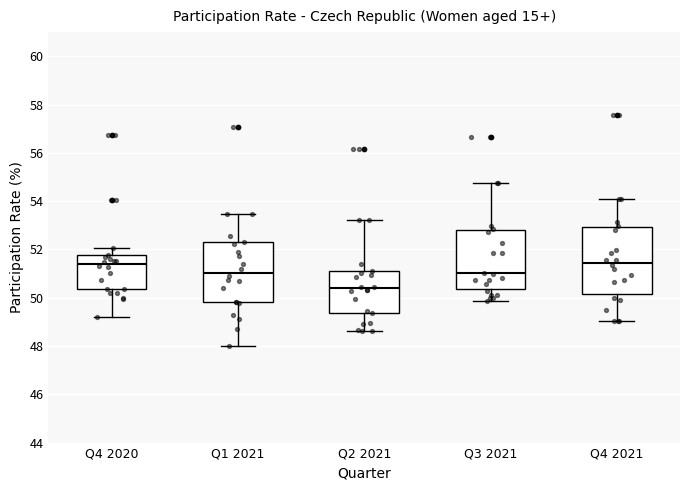

Reading left to right, transcribe this box plot: for each box, give where its median line is, the range the box spans, and where its two whiskers end, as read against the y-axis. The values are not printed on the chart, so give them approximately, as read against the axis.

Q4 2020: median 51.4, box 50.4 to 51.8, whiskers 49.2 to 52.0
Q1 2021: median 51.0, box 49.8 to 52.2, whiskers 48.0 to 53.4
Q2 2021: median 50.4, box 49.4 to 51.0, whiskers 48.6 to 53.2
Q3 2021: median 51.0, box 50.4 to 52.8, whiskers 49.8 to 54.8
Q4 2021: median 51.4, box 50.2 to 53.0, whiskers 49.0 to 54.0